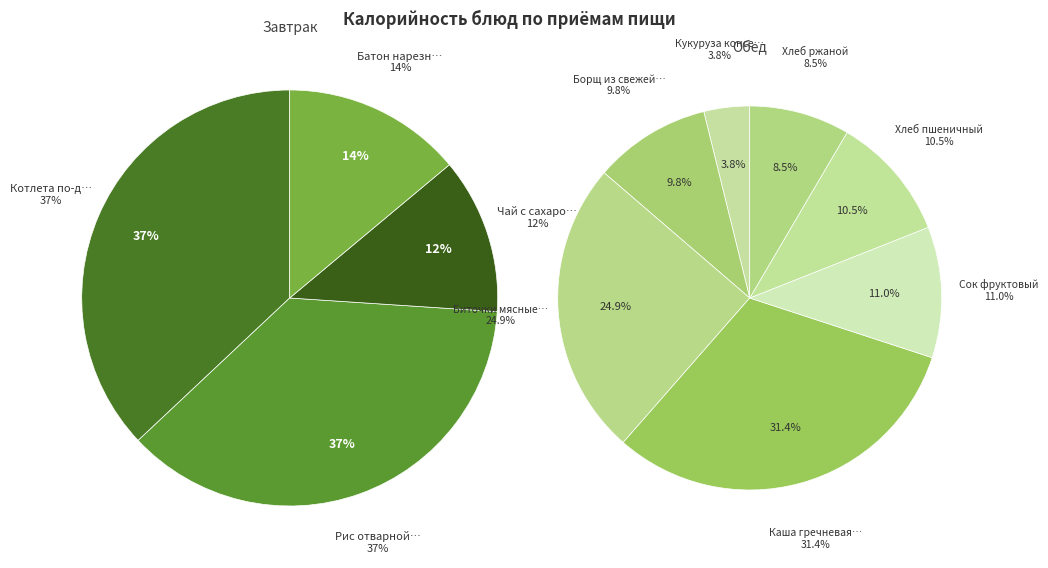

True or false: Батон нарезной accounts for 1% of the total.

False